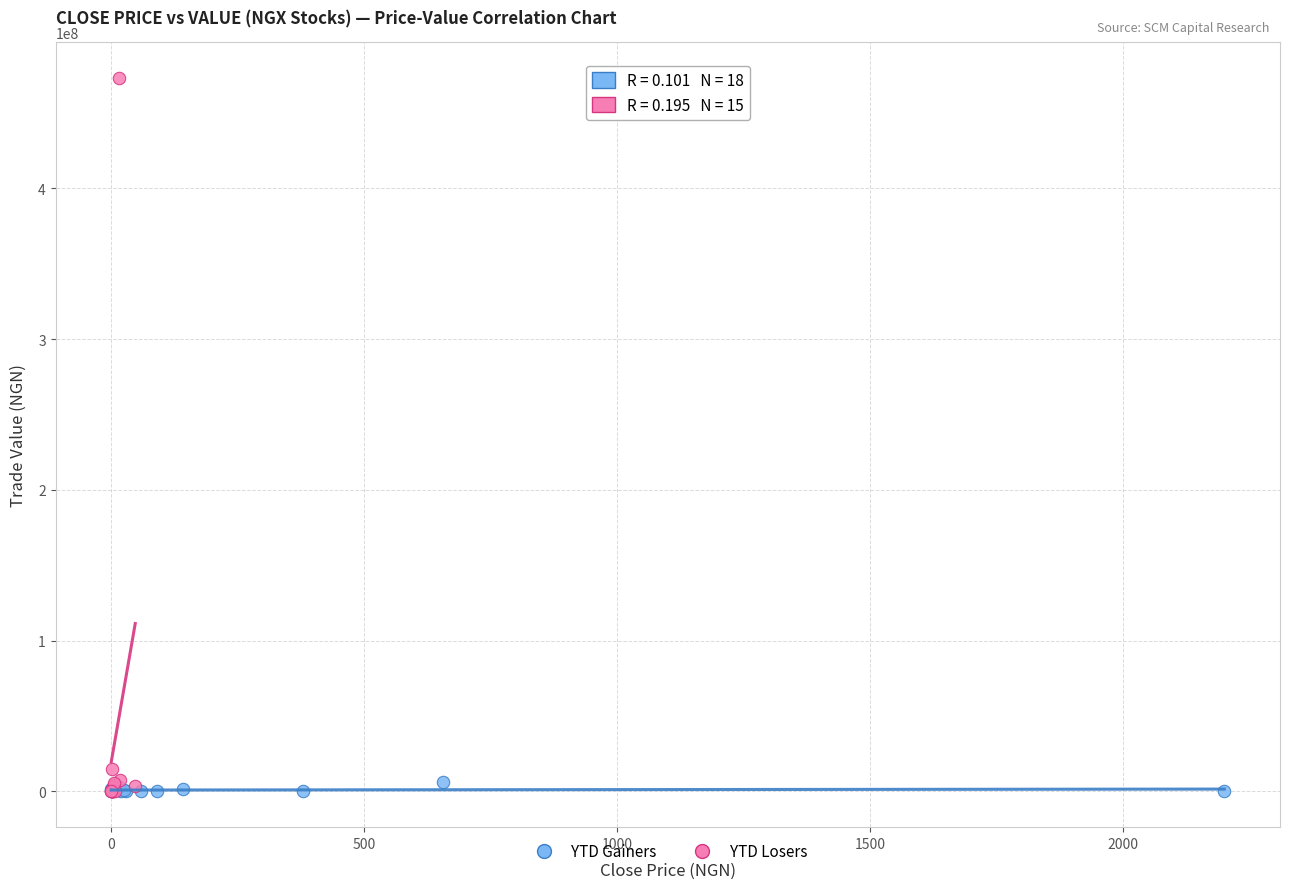

What are all the series names shown in the legend?

YTD Gainers, YTD Losers